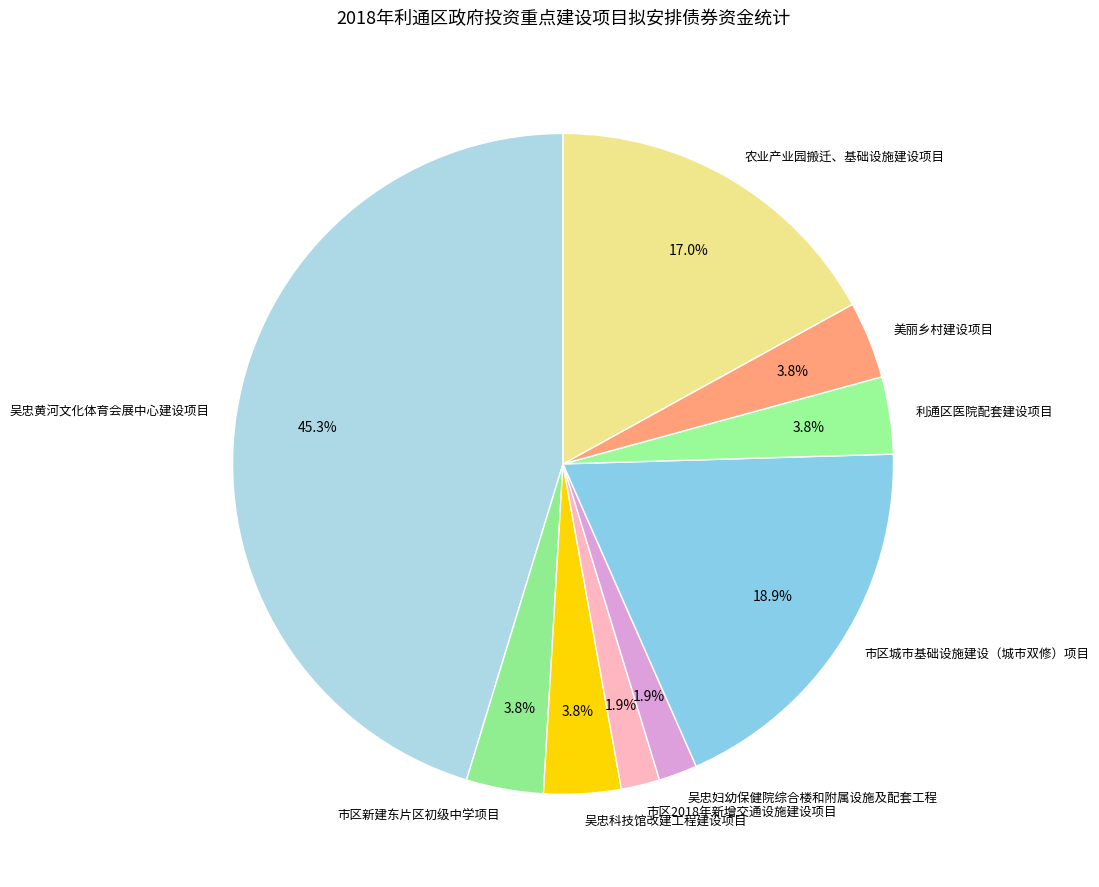

What percentage is the 市区新建东片区初级中学项目 slice, to the nearest percent?

4%